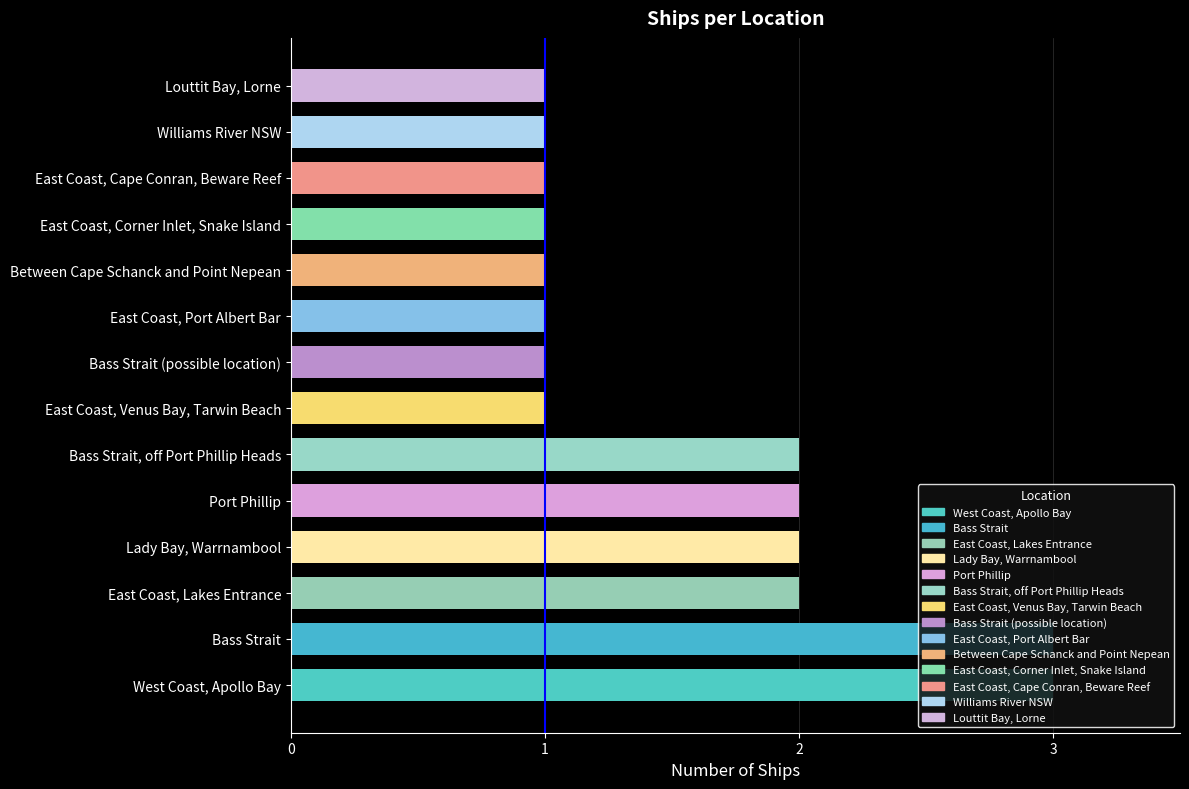

What is the change in value from East Coast, Lakes Entrance to East Coast, Port Albert Bar?

-1